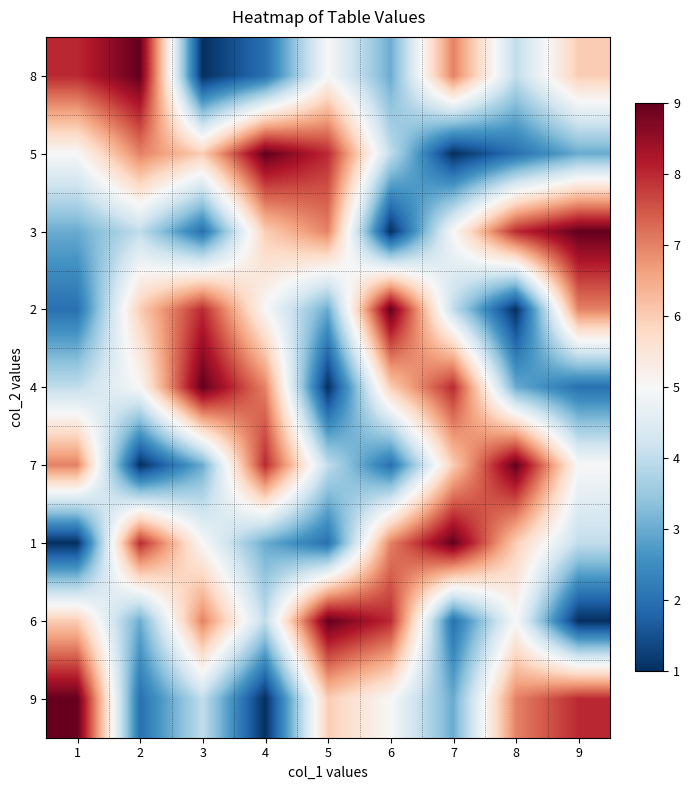

What is the total value across all series at 3?

45